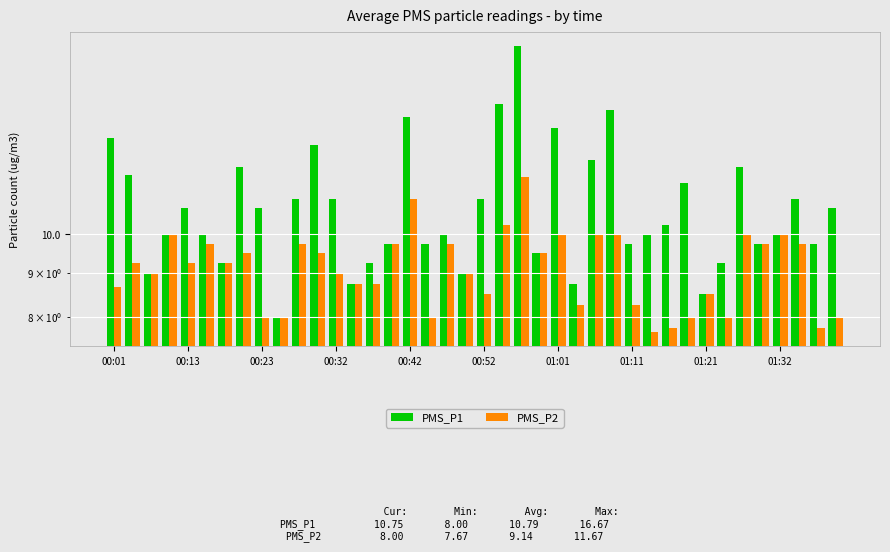

Reading right to left, what are all the values shown in this chart?

PMS_P1: 10.8	9.8	11.0	10.0	9.8	12.0	9.2	8.5	11.5	10.2	10.0	9.8	14.0	12.2	8.8	13.3	9.5	16.7	14.2	11.0	9.0	10.0	9.8	13.8	9.8	9.2	8.8	11.0	12.8	11.0	8.0	10.8	12.0	9.2	10.0	10.8	10.0	9.0	11.8	13.0
PMS_P2: 8.0	7.8	9.8	10.0	9.8	10.0	8.0	8.5	8.0	7.8	7.7	8.2	10.0	10.0	8.2	10.0	9.5	11.7	10.2	8.5	9.0	9.8	8.0	11.0	9.8	8.8	8.8	9.0	9.5	9.8	8.0	8.0	9.5	9.2	9.8	9.2	10.0	9.0	9.2	8.7